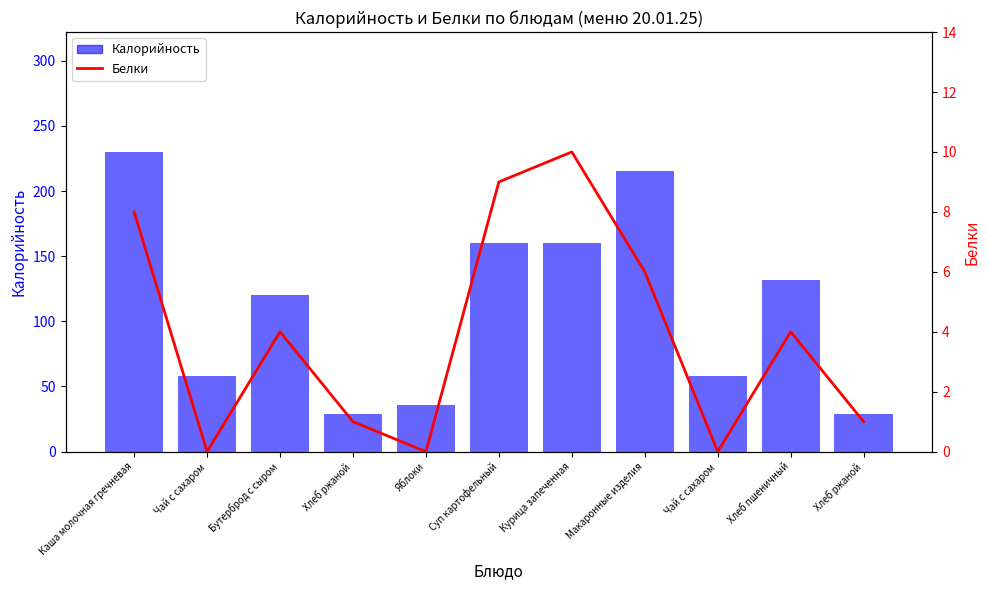

Is it true that Белки equals 1 at Хлеб ржаной?

False